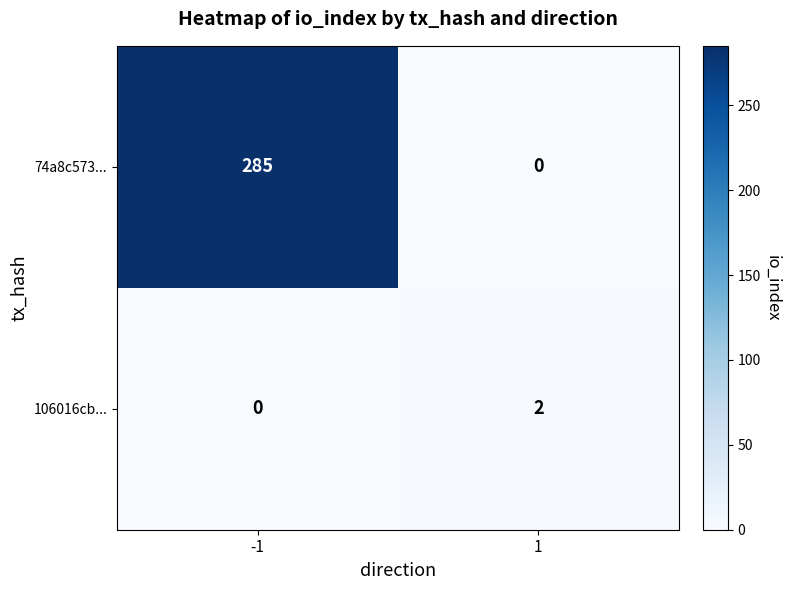

Reading right to left, what are all the values shown in this chart?

74a8c573...: 0	285
106016cb...: 2	0